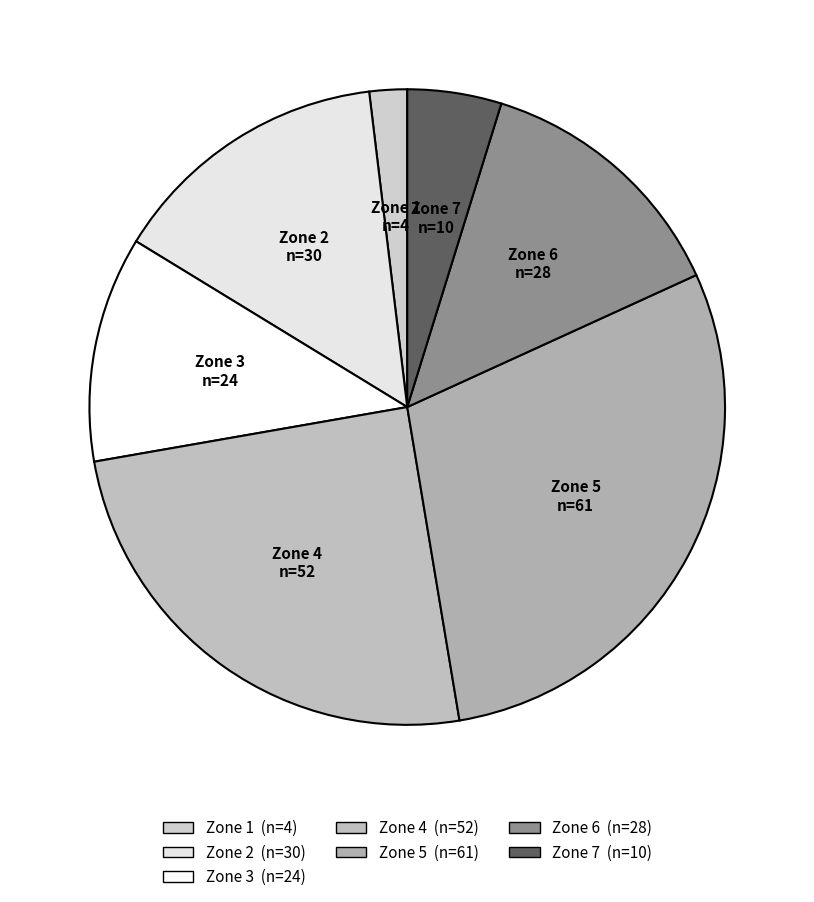

Approximately how many times larger is the value at Zone 5 compared to Zone 4?

1.2